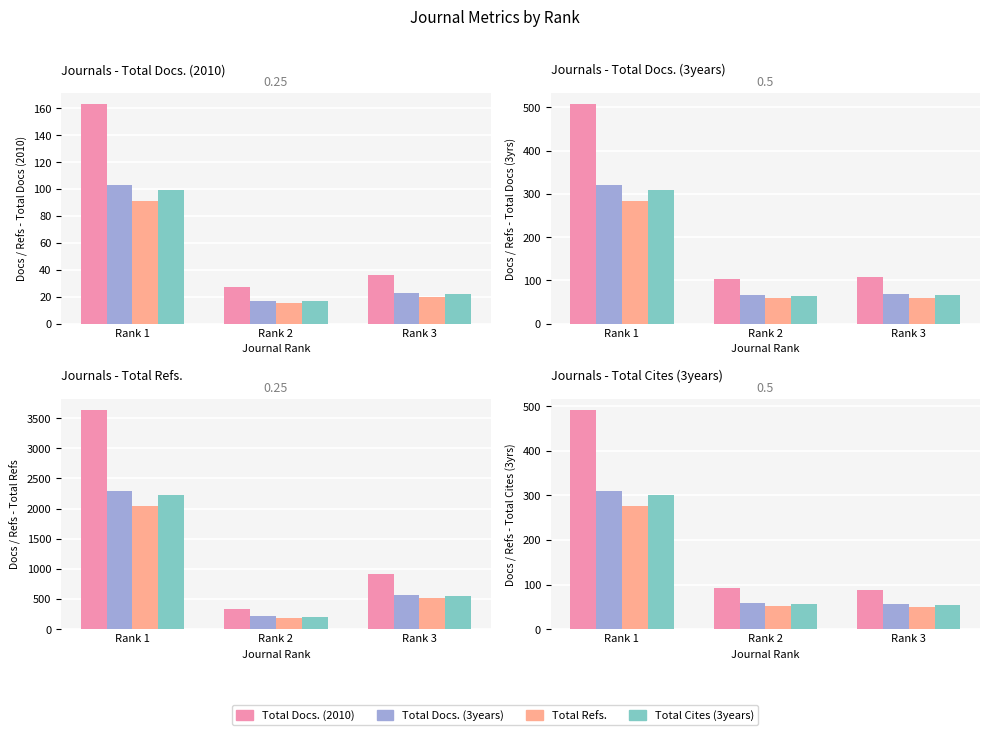

At which label does Total Docs. (3years) first exceed 22?

Rank 1